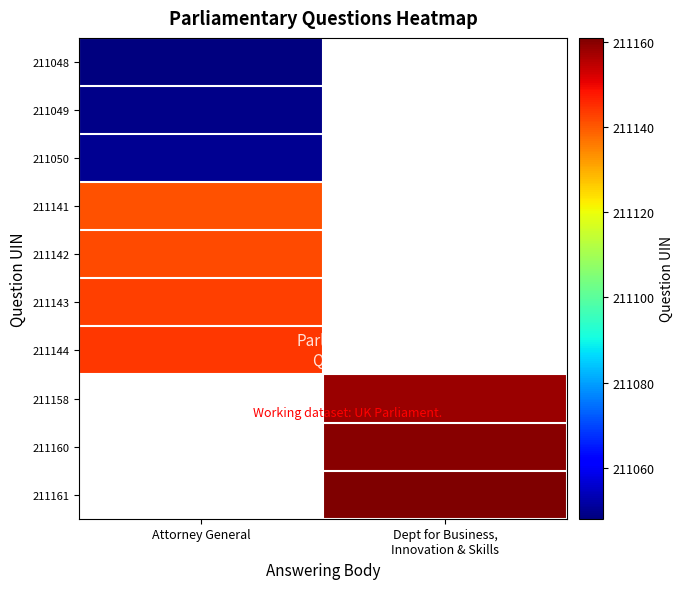

List the labels in order of 211049 value, smallest first.

Attorney General, Dept for Business, Innovation & Skills